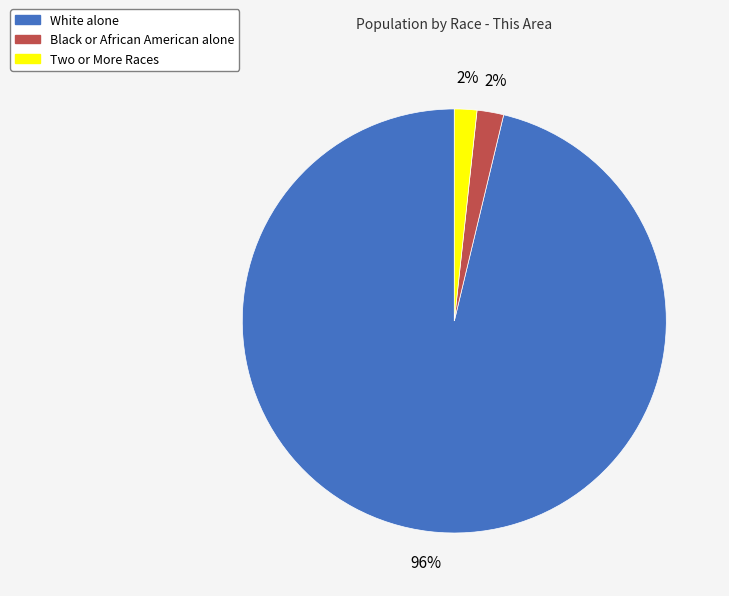

To the nearest percent, what percentage of the pie is Black or African American alone?

2%